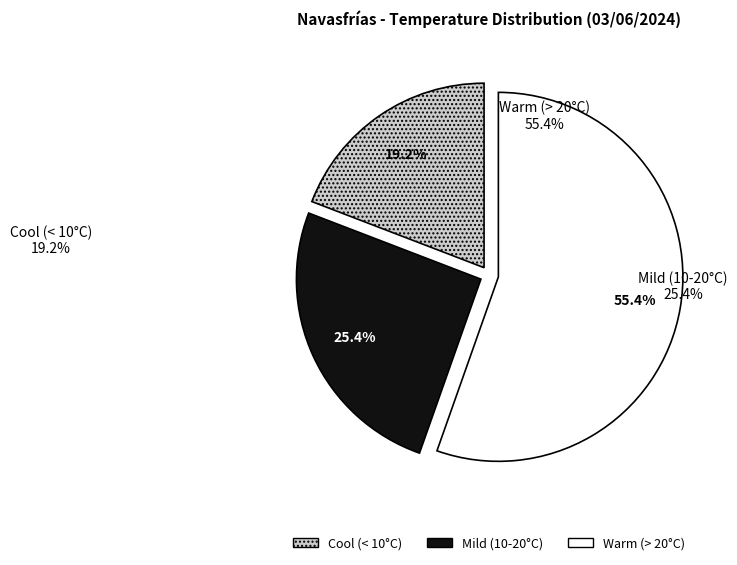

Rank the categories by value from lowest to highest.

Cool (< 10°C), Mild (10-20°C), Warm (> 20°C)